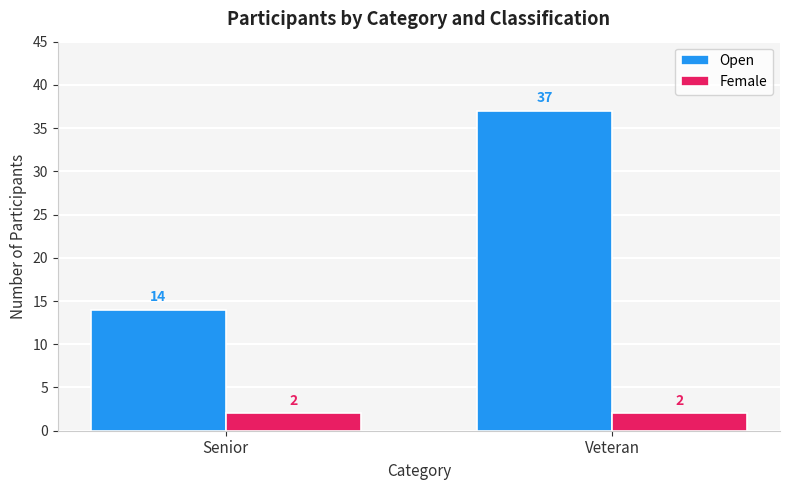

What is the maximum value for Open?

37